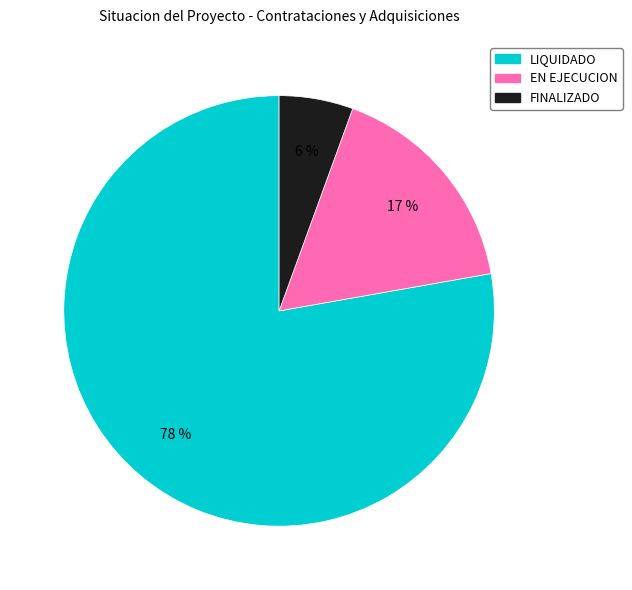

Which category accounts for the majority?

LIQUIDADO